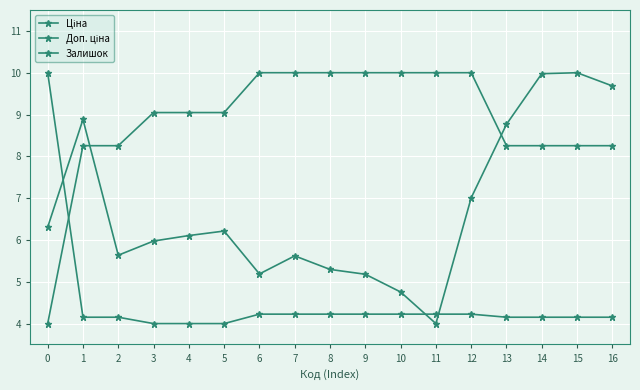

Count the number of data series in this chart.

3